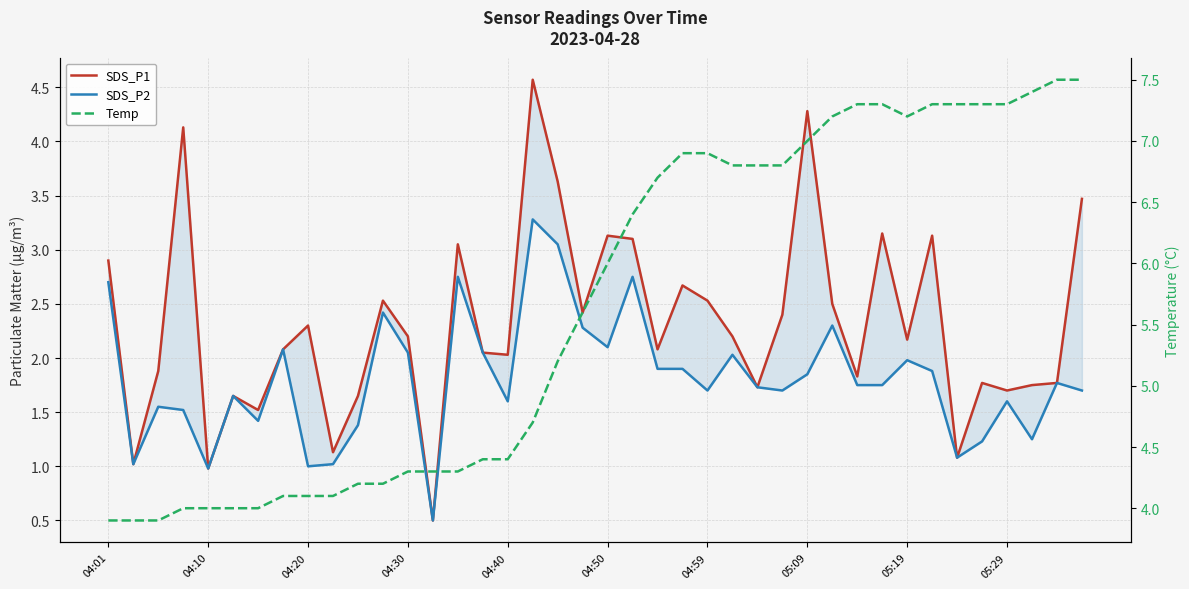

True or false: Temp and SDS_P1 intersect in this chart.

True